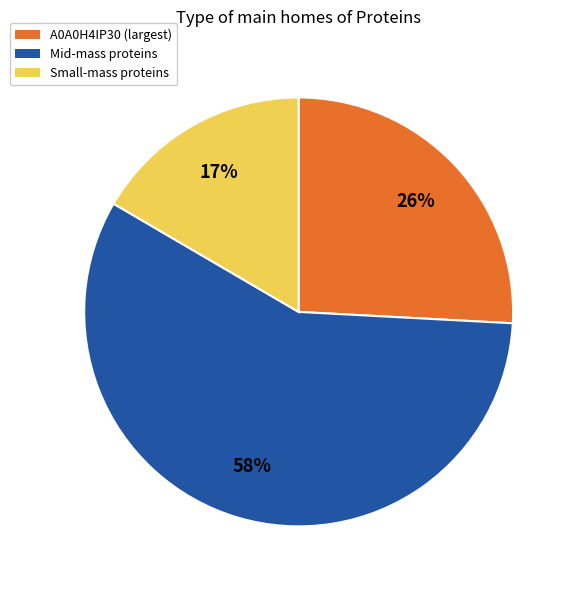

To the nearest percent, what percentage of the pie is Small-mass proteins?

17%